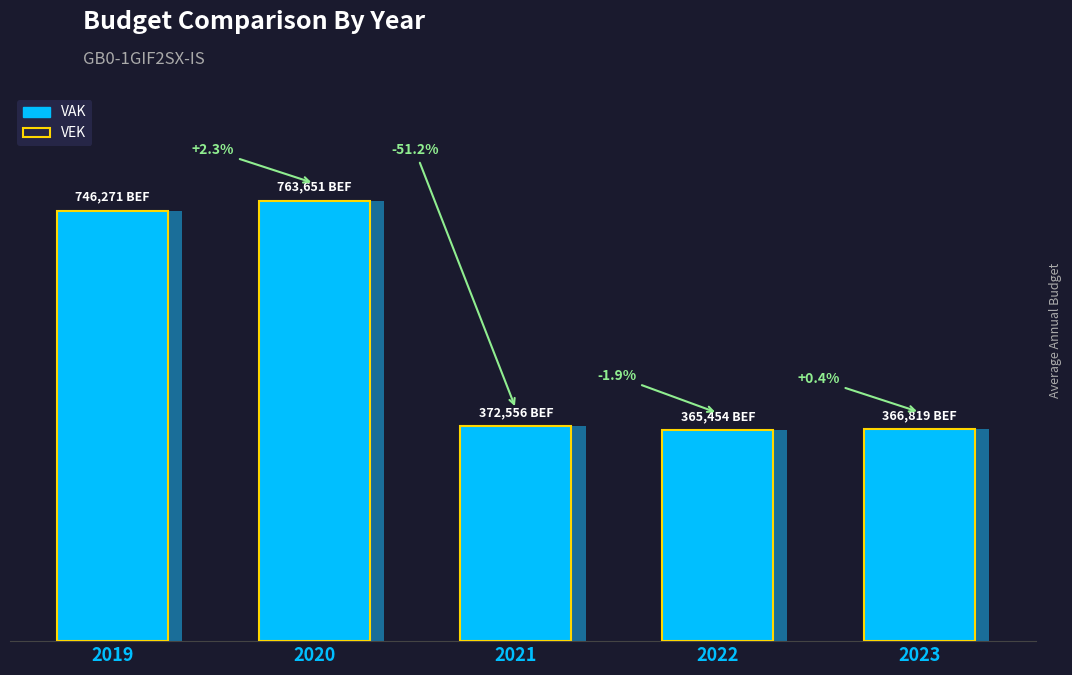

Which series has the largest total across all categories?

VAK